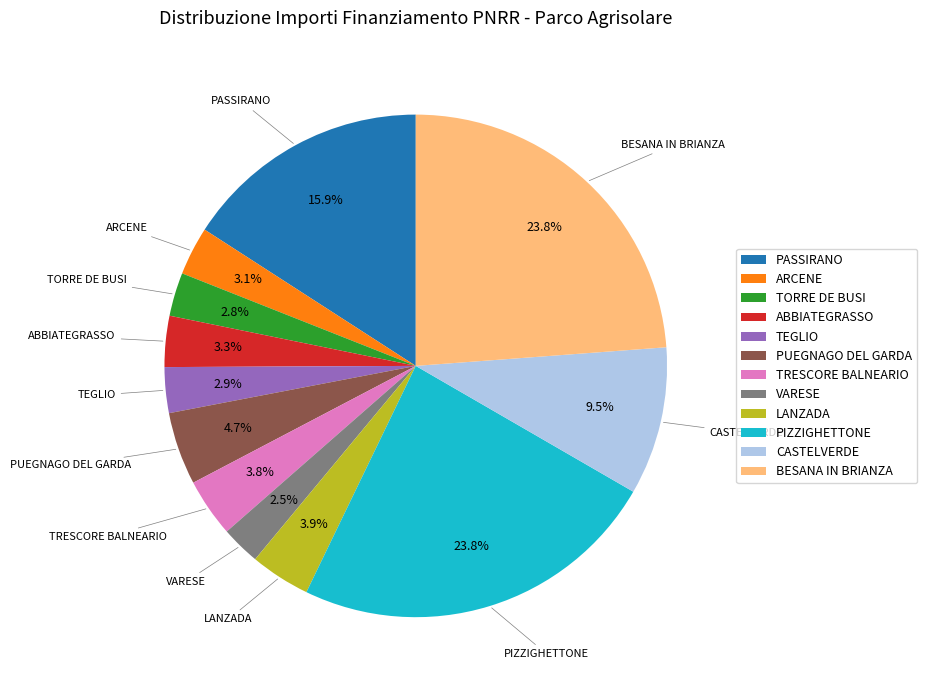

Does any single category account for the majority?

No